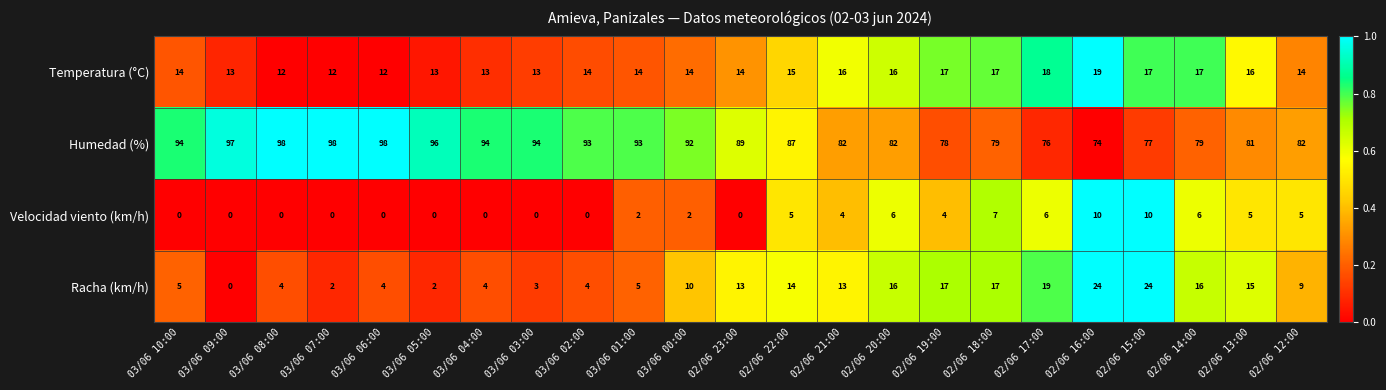

Rank the series by their maximum value, from highest to lowest.

Humedad (%), Racha (km/h), Temperatura (°C), Velocidad viento (km/h)